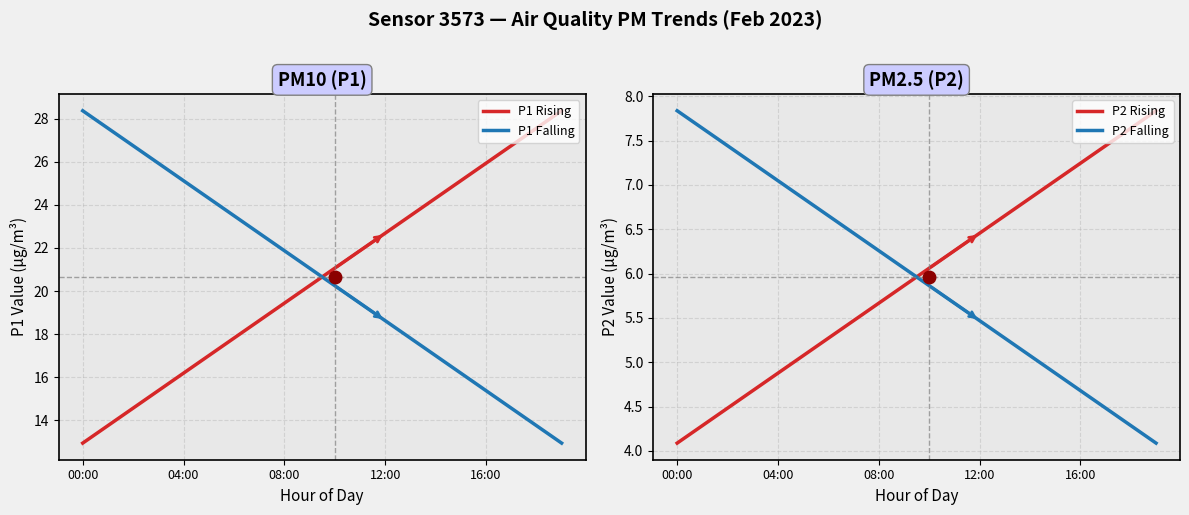

How many distinct data groups are displayed?

4